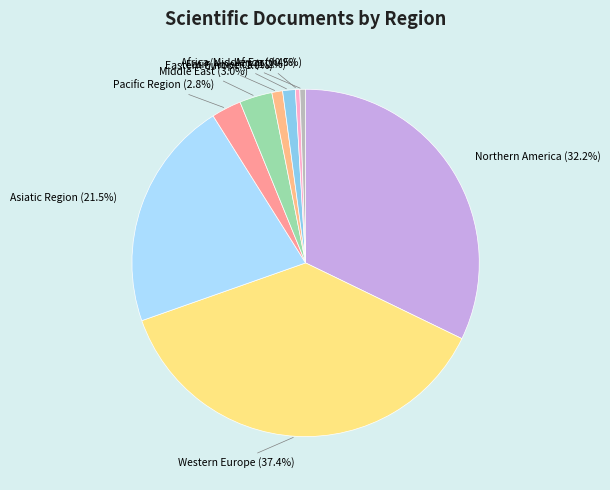

Is there any slice that represents more than half of the pie?

No